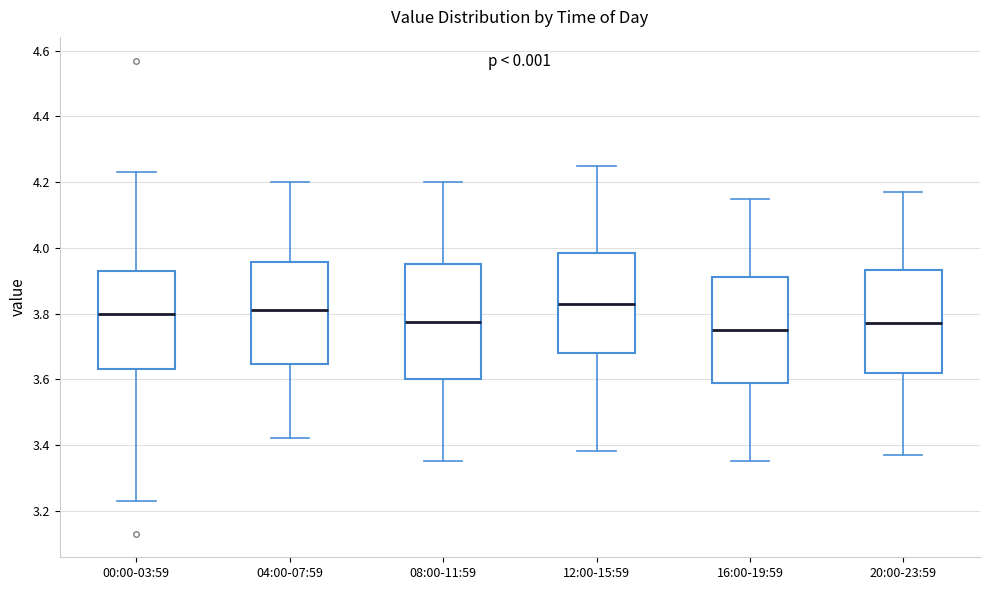

Reading left to right, transcribe this box plot: for each box, give where its median line is, the range the box spans, and where its two whiskers end, as read against the y-axis. The values are not printed on the chart, so give them approximately, as read against the axis.

00:00-03:59: median 3.80, box 3.64 to 3.94, whiskers 3.24 to 4.24
04:00-07:59: median 3.82, box 3.64 to 3.96, whiskers 3.42 to 4.20
08:00-11:59: median 3.78, box 3.60 to 3.96, whiskers 3.36 to 4.20
12:00-15:59: median 3.84, box 3.68 to 3.98, whiskers 3.38 to 4.26
16:00-19:59: median 3.76, box 3.58 to 3.92, whiskers 3.36 to 4.16
20:00-23:59: median 3.78, box 3.62 to 3.94, whiskers 3.38 to 4.18